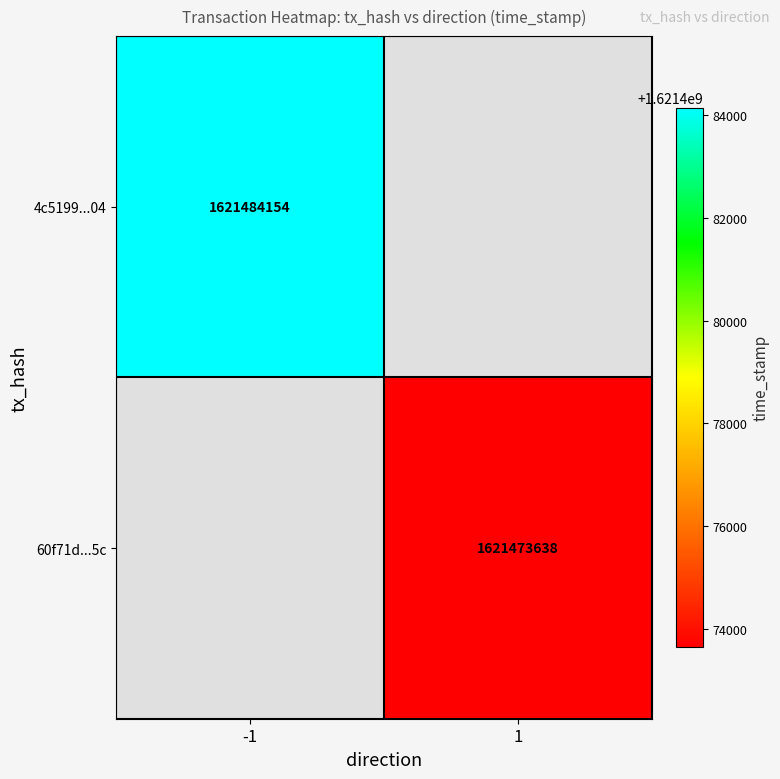

What is the greatest value displayed?

1621484154